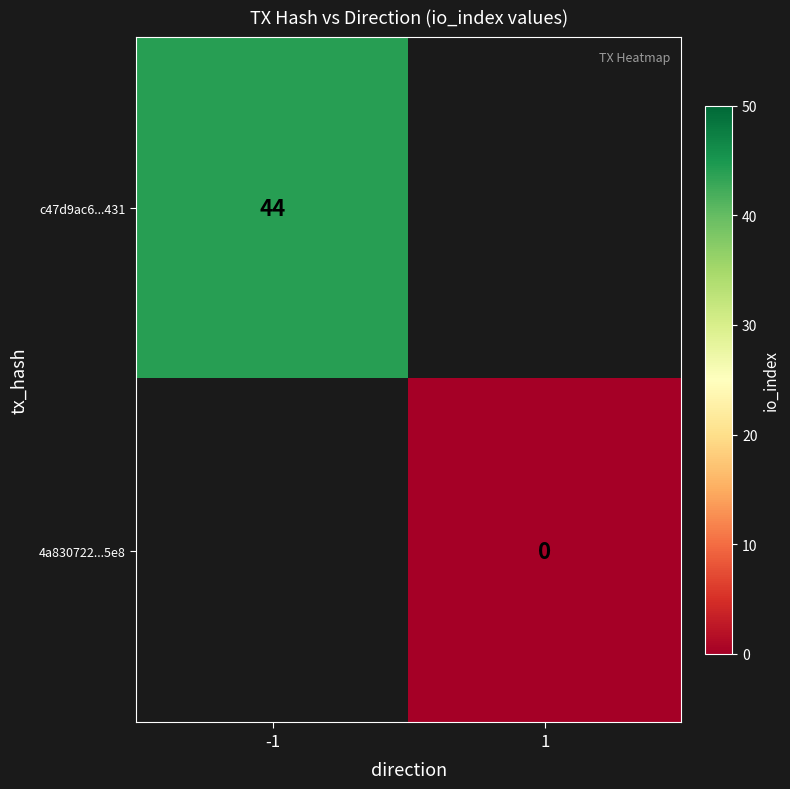

True or false: c47d9ac6...431 has a value of 71 at -1.

False